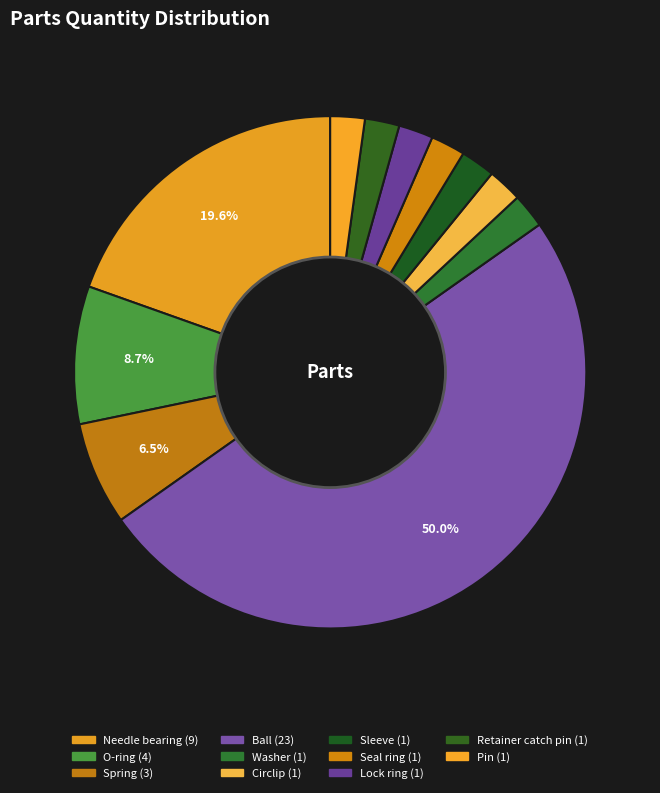

How many slices are in this pie chart?

11